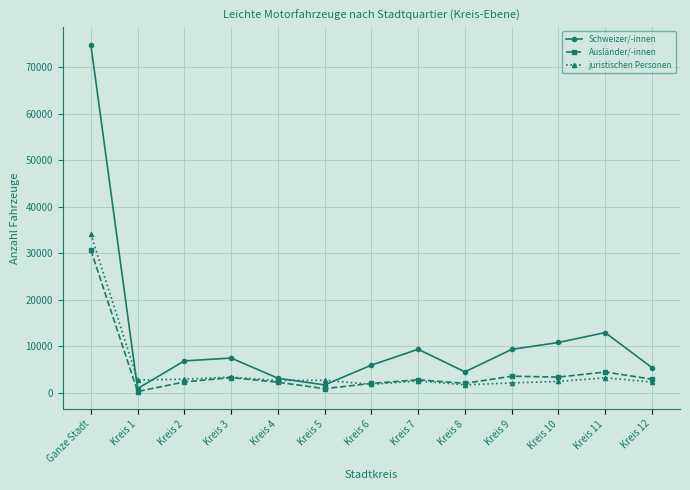

How many lines are shown in the chart?

3